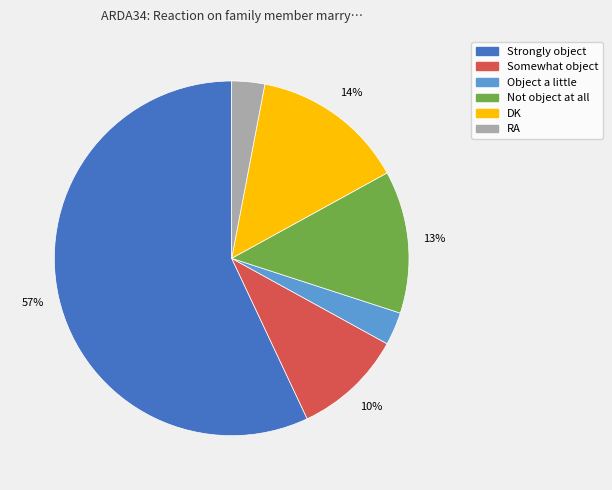

To the nearest percent, what is the average slice percentage?

17%